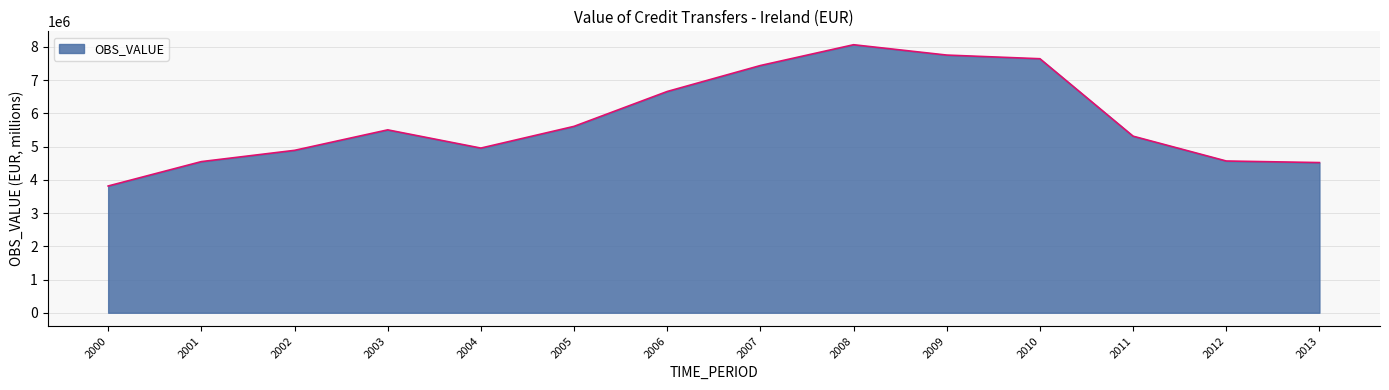

The value at 2009 is 1900201.9. True or false?

False